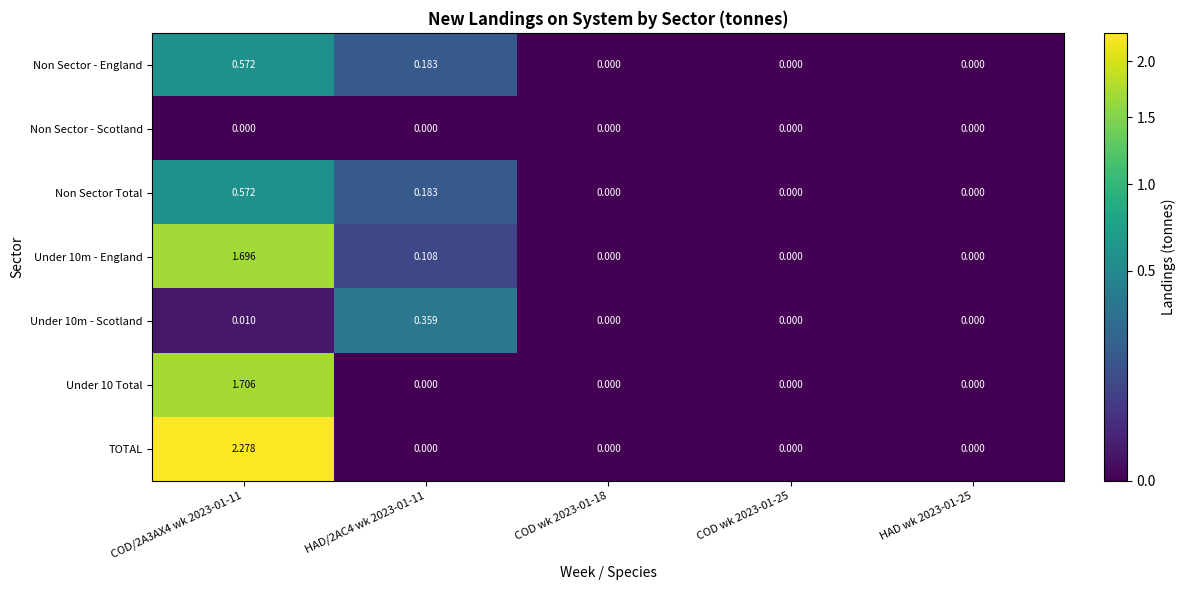

Which series has the largest range (max minus min)?

TOTAL